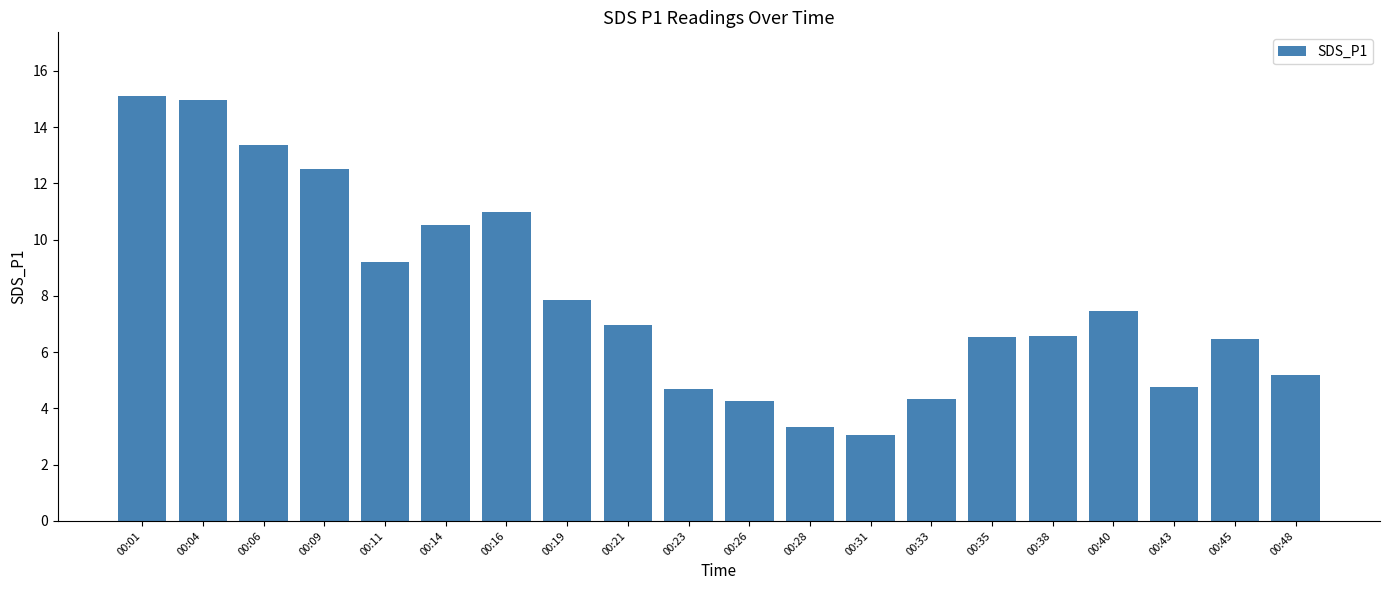

Are the bars horizontal?

No